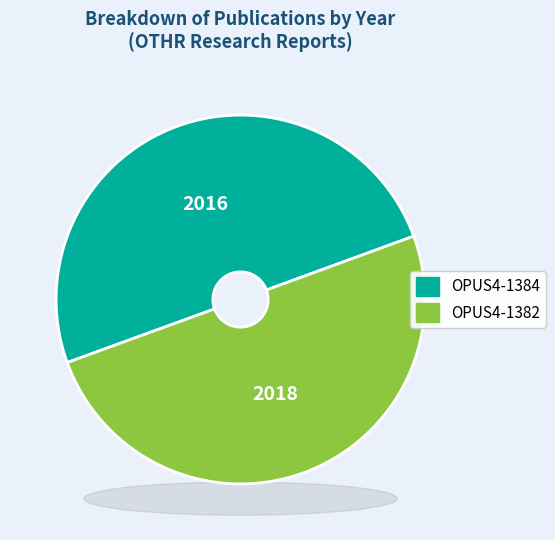

To the nearest percent, what portion does OPUS4-1384 represent?

50%